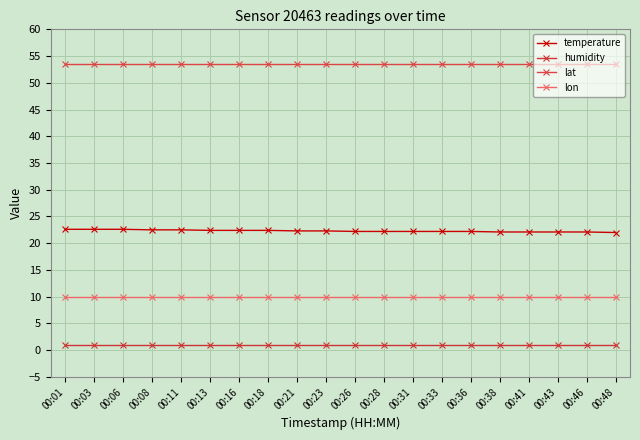

Reading left to right, extract all data points from this chart.

temperature: 00:01=22.6	00:03=22.6	00:06=22.6	00:08=22.5	00:11=22.5	00:13=22.4	00:16=22.4	00:18=22.4	00:21=22.3	00:23=22.3	00:26=22.2	00:28=22.2	00:31=22.2	00:33=22.2	00:36=22.2	00:38=22.1	00:41=22.1	00:43=22.1	00:46=22.1	00:48=22.0
humidity: 00:01=1.0	00:03=1.0	00:06=1.0	00:08=1.0	00:11=1.0	00:13=1.0	00:16=1.0	00:18=1.0	00:21=1.0	00:23=1.0	00:26=1.0	00:28=1.0	00:31=1.0	00:33=1.0	00:36=1.0	00:38=1.0	00:41=1.0	00:43=1.0	00:46=1.0	00:48=1.0
lat: 00:01=53.6	00:03=53.6	00:06=53.6	00:08=53.6	00:11=53.6	00:13=53.6	00:16=53.6	00:18=53.6	00:21=53.6	00:23=53.6	00:26=53.6	00:28=53.6	00:31=53.6	00:33=53.6	00:36=53.6	00:38=53.6	00:41=53.6	00:43=53.6	00:46=53.6	00:48=53.6
lon: 00:01=10.0	00:03=10.0	00:06=10.0	00:08=10.0	00:11=10.0	00:13=10.0	00:16=10.0	00:18=10.0	00:21=10.0	00:23=10.0	00:26=10.0	00:28=10.0	00:31=10.0	00:33=10.0	00:36=10.0	00:38=10.0	00:41=10.0	00:43=10.0	00:46=10.0	00:48=10.0